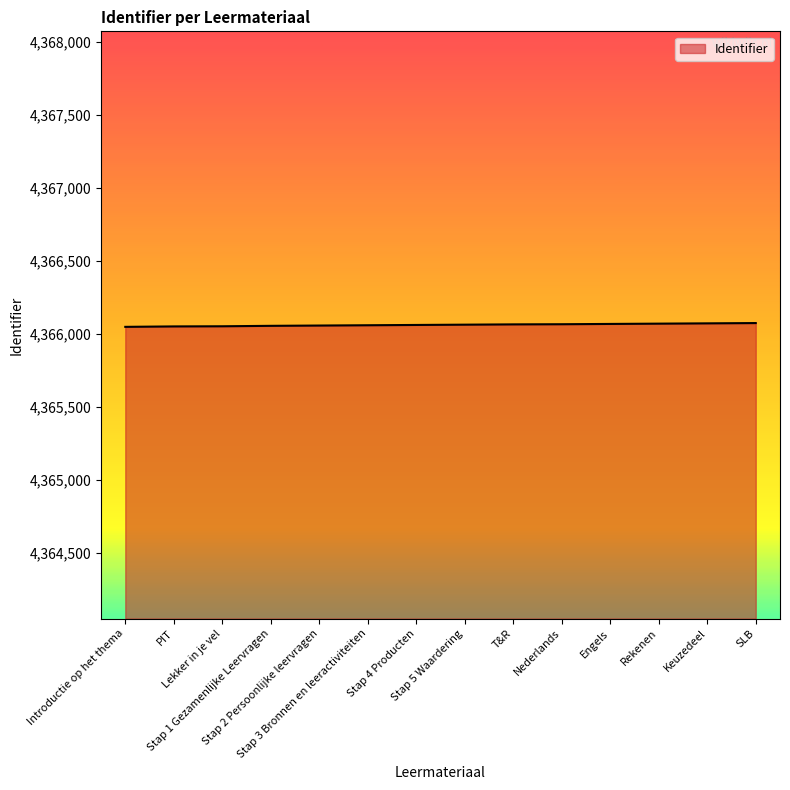

How many lines are shown in the chart?

1